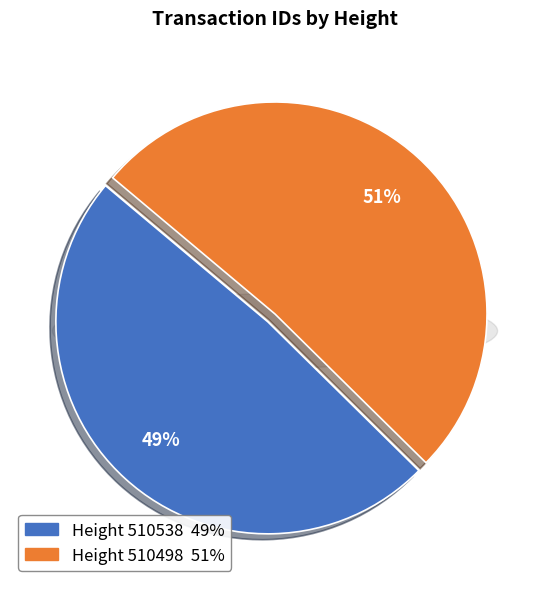

What percentage is the 510498 slice, to the nearest percent?

51%